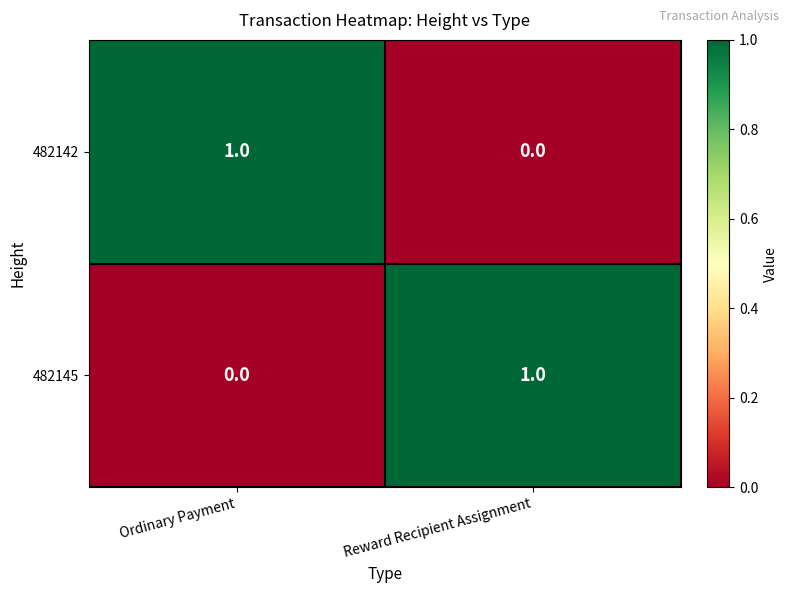

Is it true that 482142 equals 1 at Reward Recipient Assignment?

False